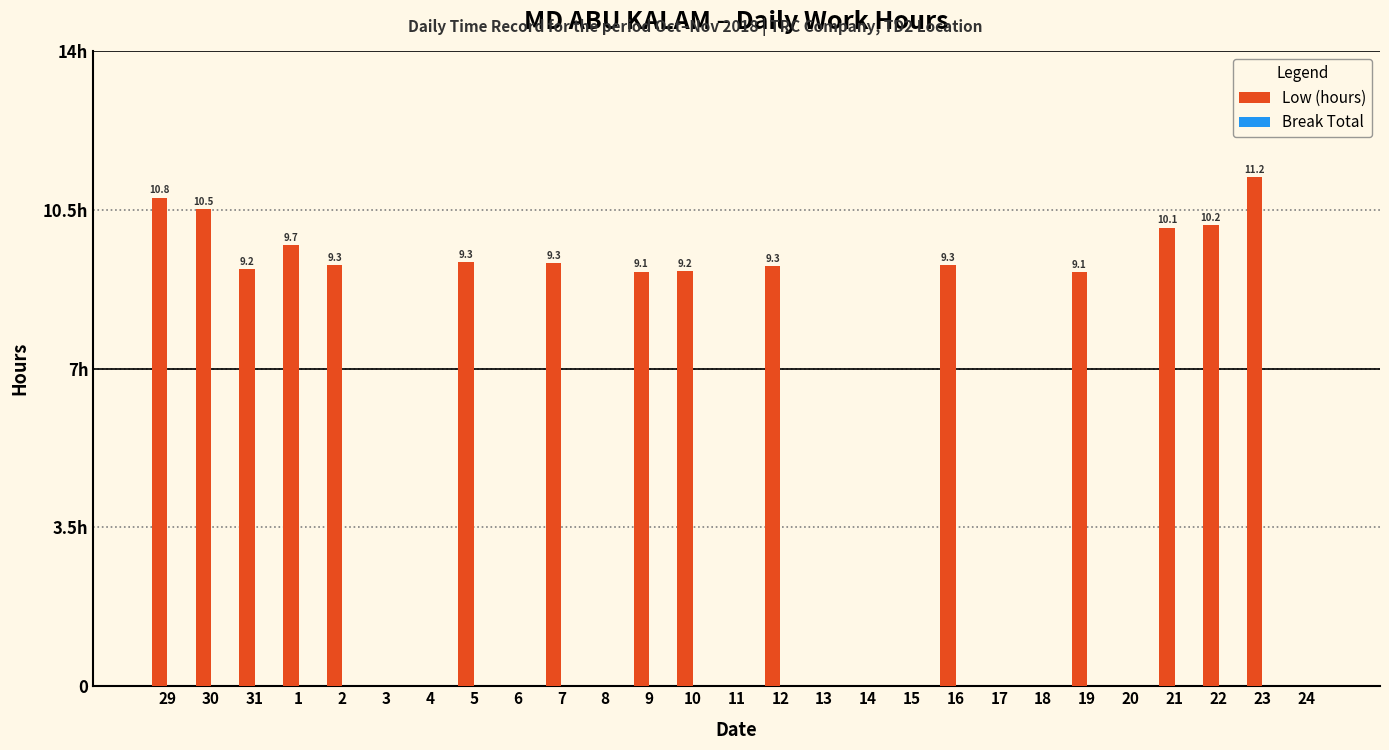

Which category has the highest value across all series?

23